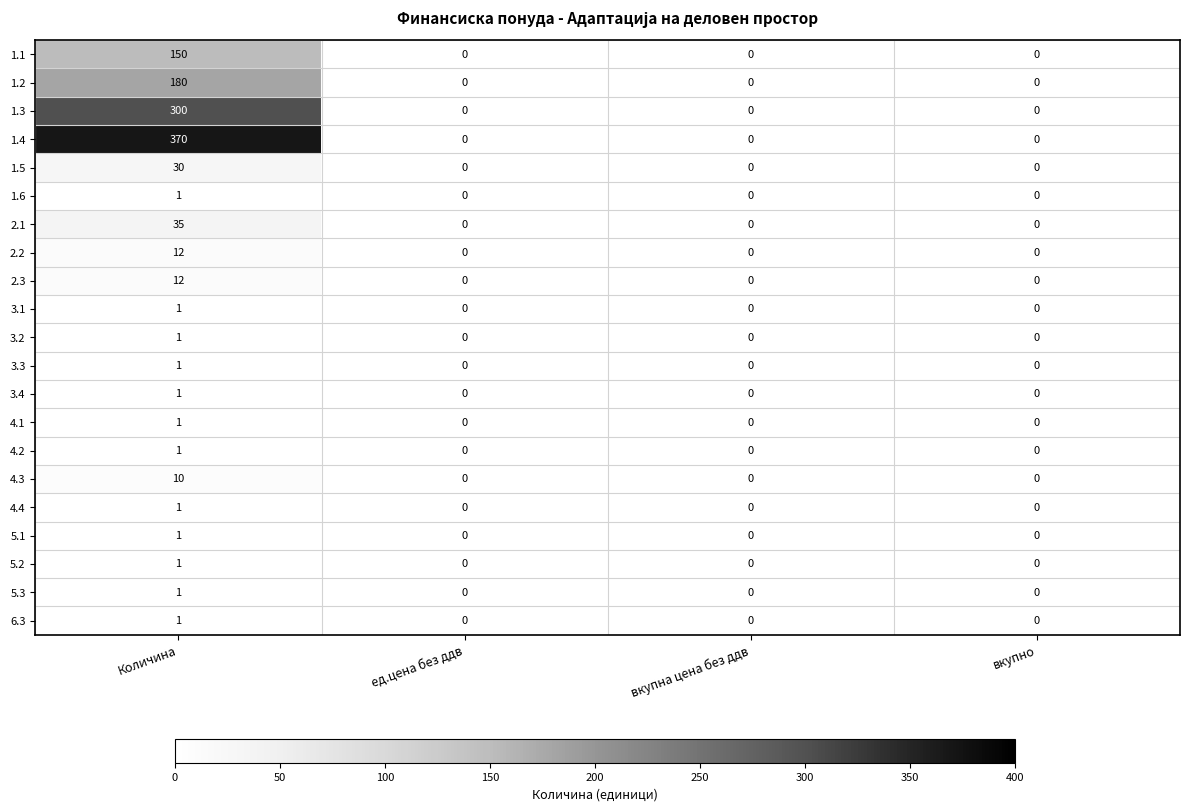

Count the 2.2 values in the range 0 to 12.

4